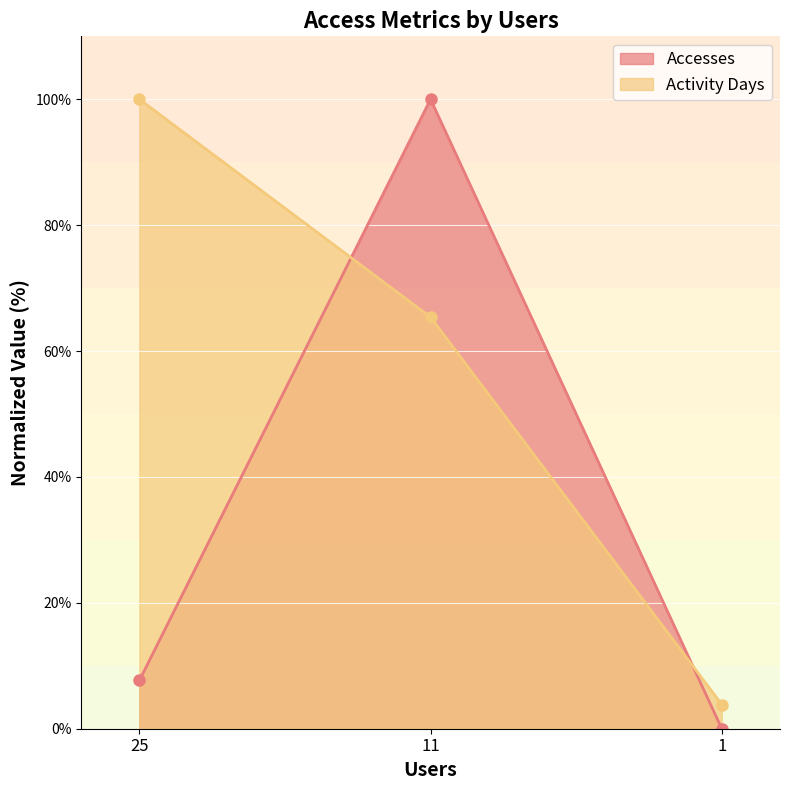

Which series has the widest spread of values?

Accesses